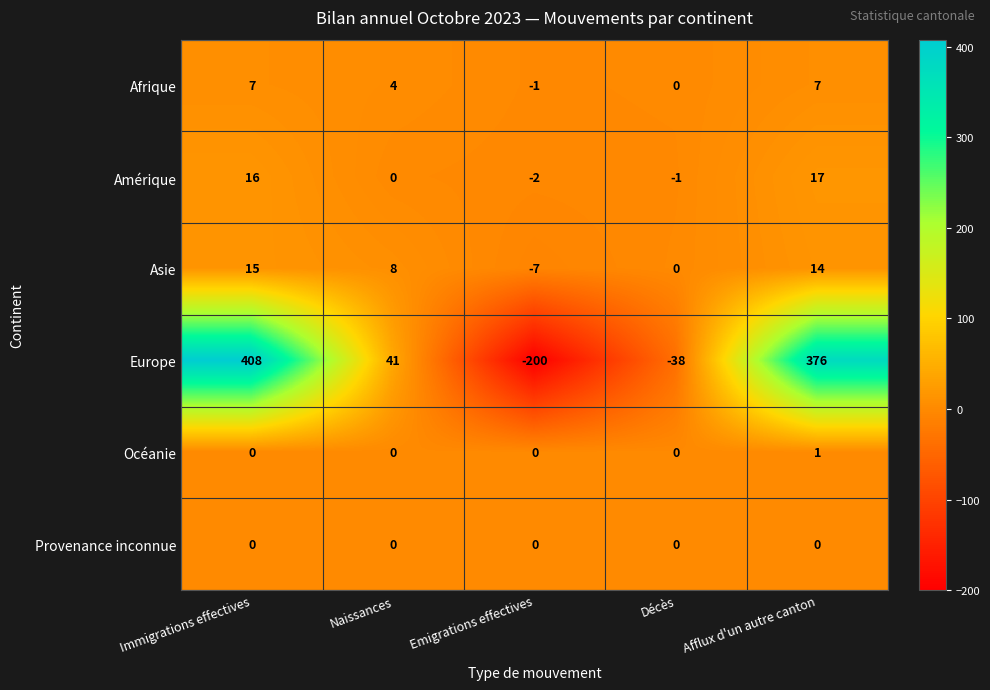

Reading left to right, transcribe all the data shown in this chart.

Afrique: Immigrations effectives=7	Naissances=4	Emigrations effectives=-1	Décès=0	Afflux d'un autre canton=7
Amérique: Immigrations effectives=16	Naissances=0	Emigrations effectives=-2	Décès=-1	Afflux d'un autre canton=17
Asie: Immigrations effectives=15	Naissances=8	Emigrations effectives=-7	Décès=0	Afflux d'un autre canton=14
Europe: Immigrations effectives=408	Naissances=41	Emigrations effectives=-200	Décès=-38	Afflux d'un autre canton=376
Océanie: Immigrations effectives=0	Naissances=0	Emigrations effectives=0	Décès=0	Afflux d'un autre canton=1
Provenance inconnue: Immigrations effectives=0	Naissances=0	Emigrations effectives=0	Décès=0	Afflux d'un autre canton=0